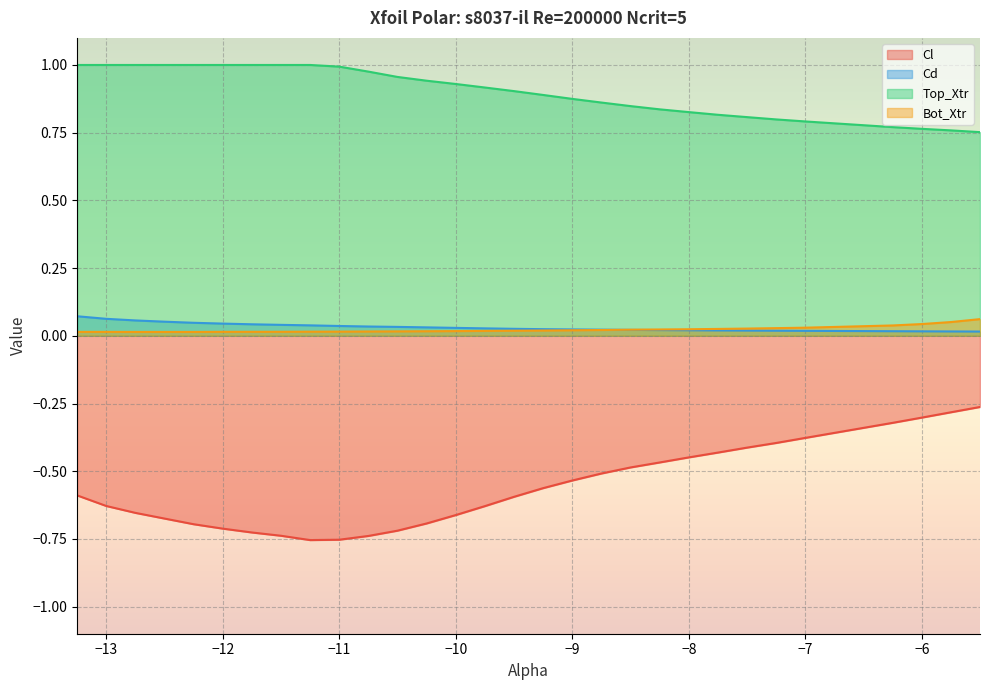

What is the greatest value displayed?

1.0